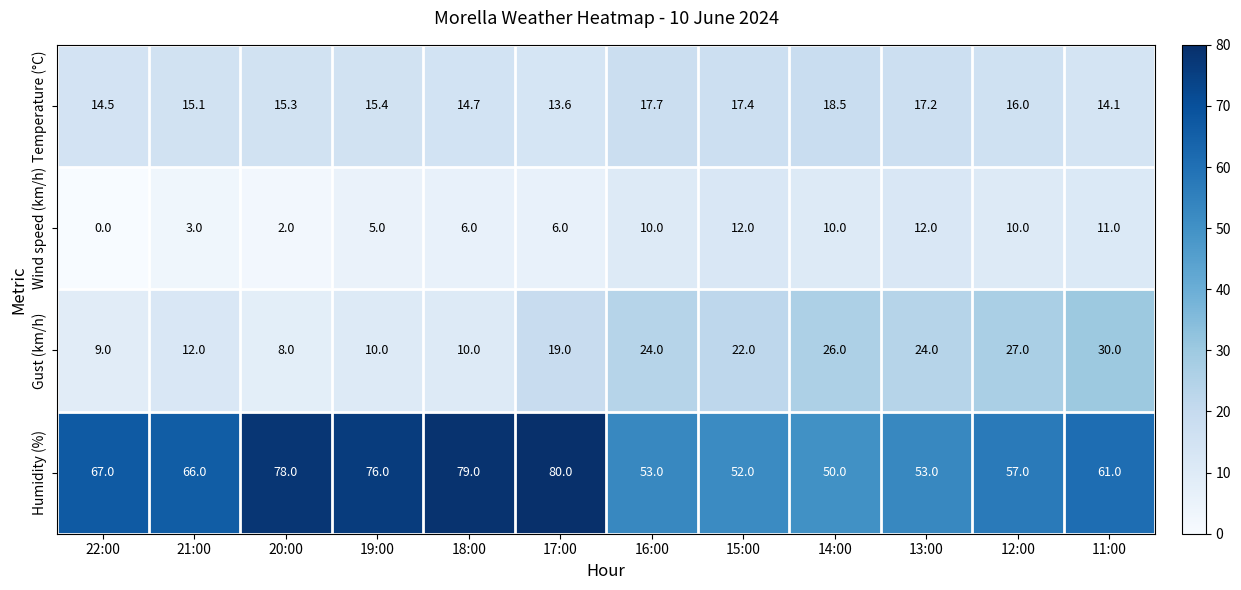

At how many categories does at least one series exceed 0?

12